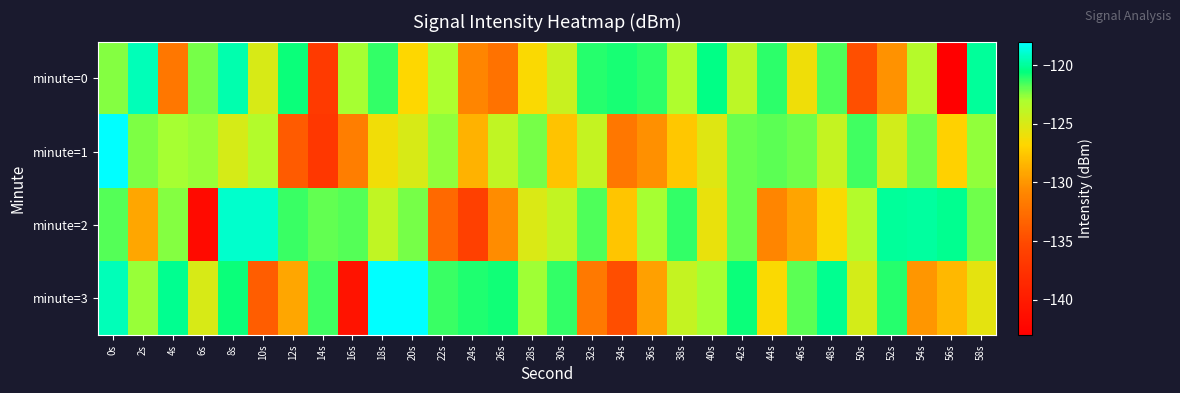

Reading left to right, what are all the values shown in this chart?

minute=0: 0s=-122.4	2s=-119.4	4s=-131.9	6s=-122.2	8s=-119.6	10s=-125.0	12s=-120.6	14s=-136.6	16s=-122.9	18s=-121.2	20s=-126.8	22s=-123.1	24s=-131.0	26s=-132.3	28s=-126.5	30s=-124.3	32s=-121.0	34s=-120.9	36s=-121.2	38s=-123.1	40s=-120.4	42s=-123.7	44s=-121.2	46s=-126.0	48s=-121.7	50s=-134.8	52s=-130.2	54s=-123.4	56s=-142.8	58s=-120.0
minute=1: 0s=-118.0	2s=-122.3	4s=-122.9	6s=-122.8	8s=-124.9	10s=-123.3	12s=-133.9	14s=-136.9	16s=-131.5	18s=-126.1	20s=-125.0	22s=-122.6	24s=-128.6	26s=-123.9	28s=-122.2	30s=-127.8	32s=-124.1	34s=-132.0	36s=-130.3	38s=-127.5	40s=-125.3	42s=-122.0	44s=-121.9	46s=-122.2	48s=-124.1	50s=-121.4	52s=-124.7	54s=-122.2	56s=-127.0	58s=-122.7
minute=2: 0s=-121.8	2s=-129.2	4s=-122.4	6s=-141.8	8s=-119.0	10s=-119.0	12s=-121.3	14s=-121.9	16s=-121.8	18s=-123.9	20s=-122.3	22s=-132.9	24s=-135.9	26s=-130.5	28s=-125.1	30s=-124.0	32s=-121.6	34s=-127.6	36s=-122.9	38s=-121.2	40s=-125.8	42s=-122.1	44s=-131.0	46s=-129.3	48s=-126.5	50s=-123.3	52s=-120.0	54s=-119.9	56s=-120.2	58s=-122.1
minute=3: 0s=-119.4	2s=-122.7	4s=-120.2	6s=-125.0	8s=-120.7	10s=-133.8	12s=-129.2	14s=-121.4	16s=-140.8	18s=-118.0	20s=-118.0	22s=-121.3	24s=-120.9	26s=-120.8	28s=-122.9	30s=-121.3	32s=-131.9	34s=-134.9	36s=-129.5	38s=-124.1	40s=-123.0	42s=-120.6	44s=-126.6	46s=-121.9	48s=-120.2	50s=-124.8	52s=-121.1	54s=-130.0	56s=-128.3	58s=-125.5